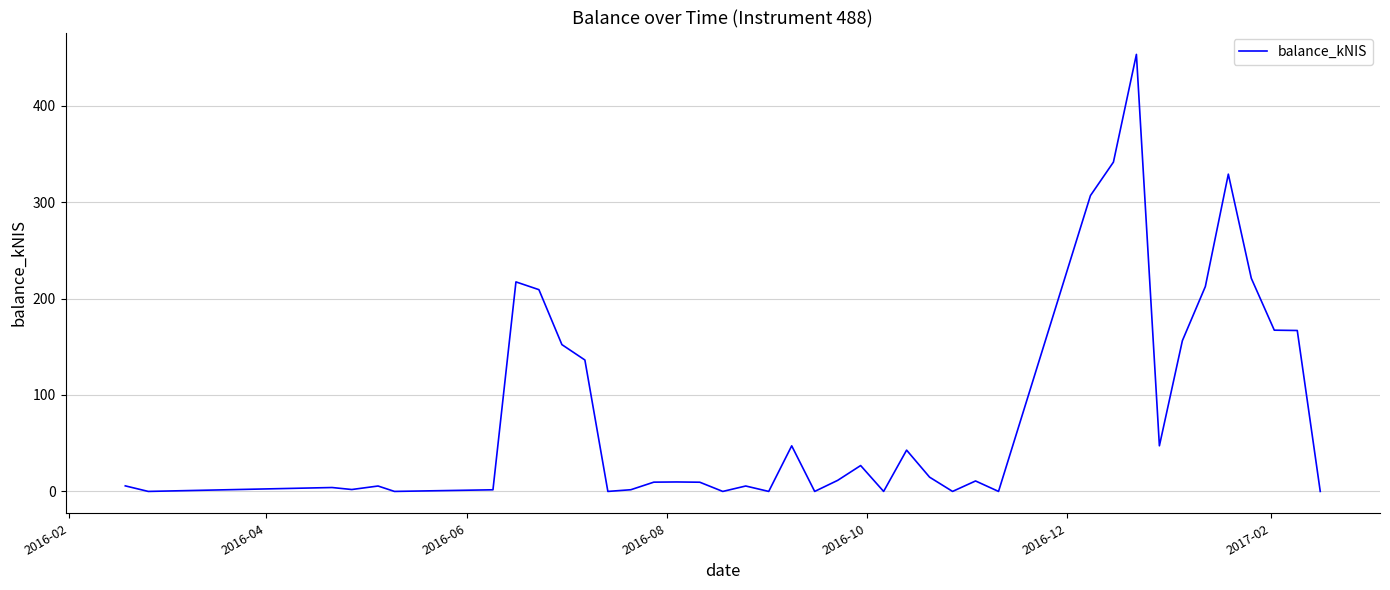

What is the difference between the maximum and minimum values?

453.2